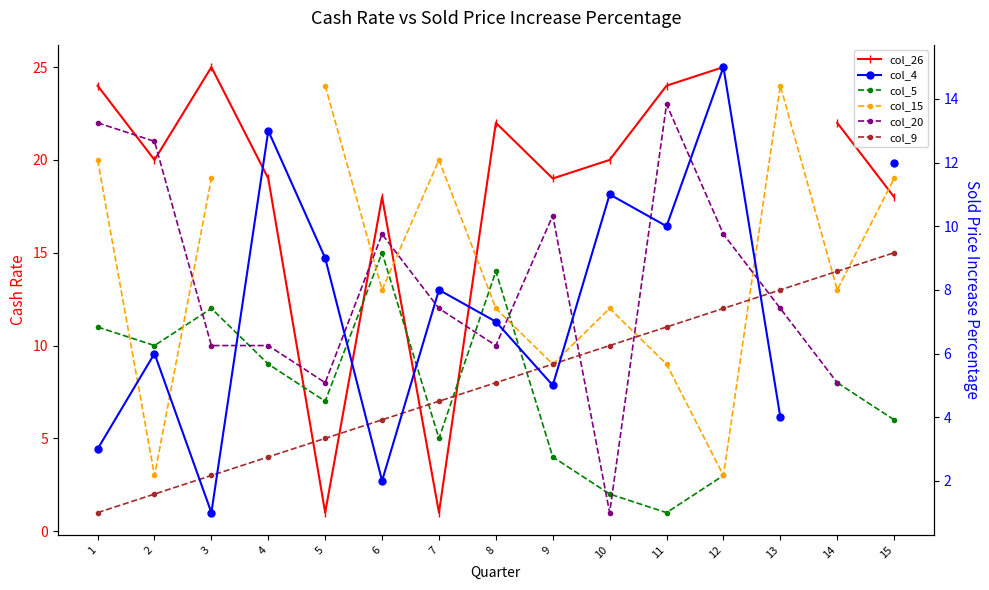

How many times do col_20 and col_9 cross each other?

3